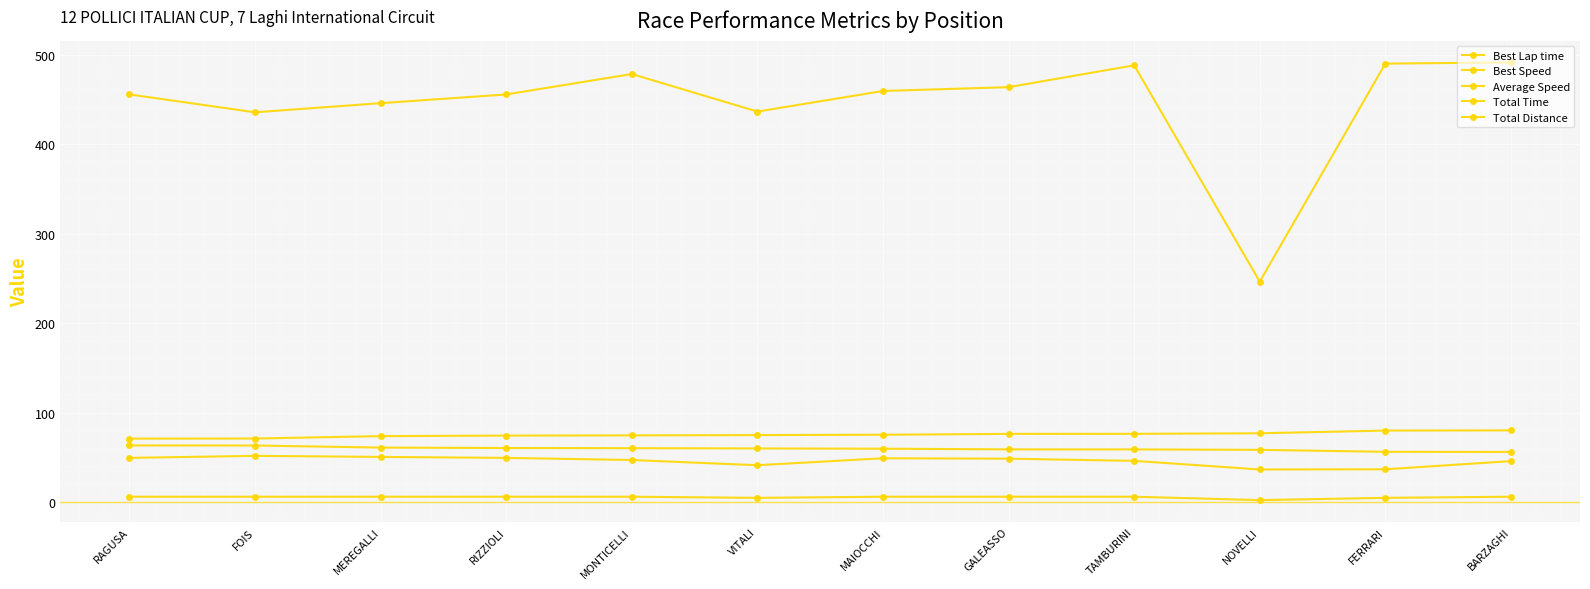

How many data points in Best Lap time are less than 75?

5